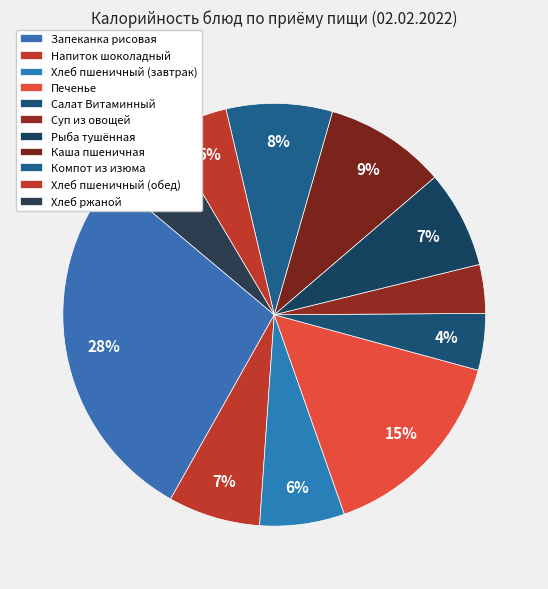

How many segments does this pie chart have?

11